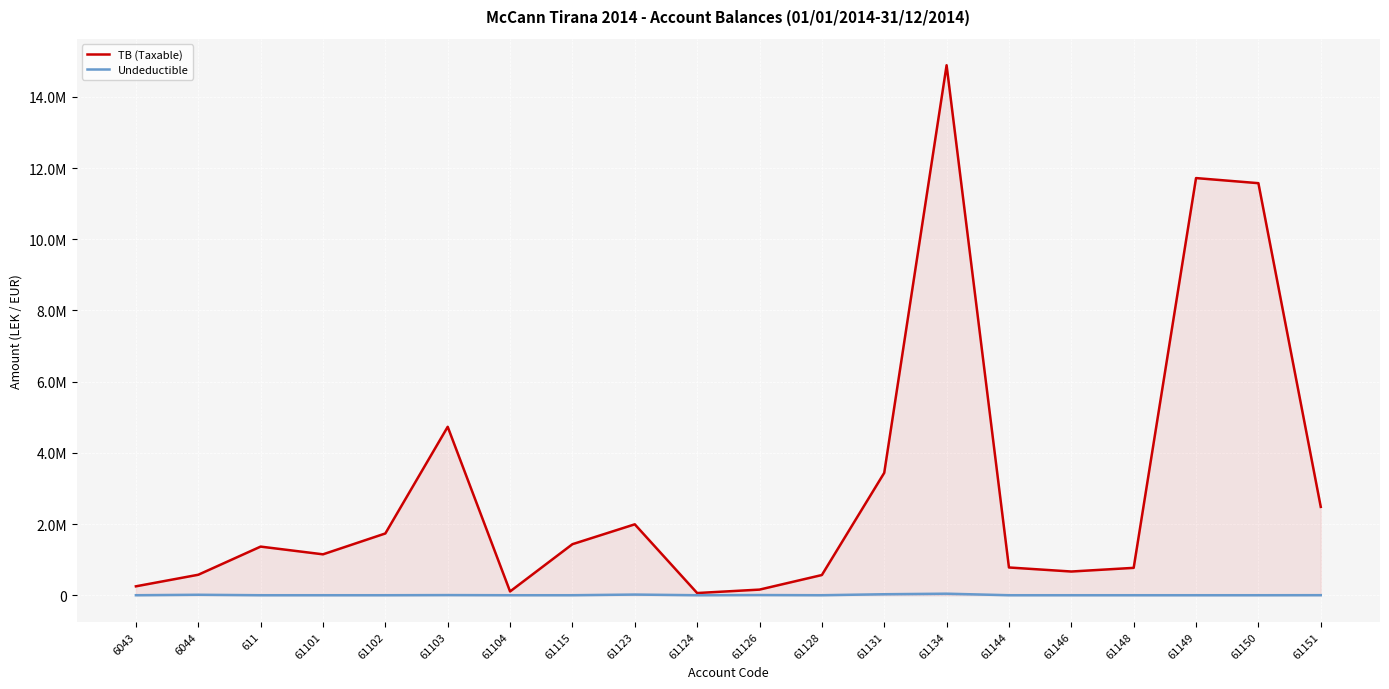

How many interior local valleys does the TB (Taxable) series have?

4